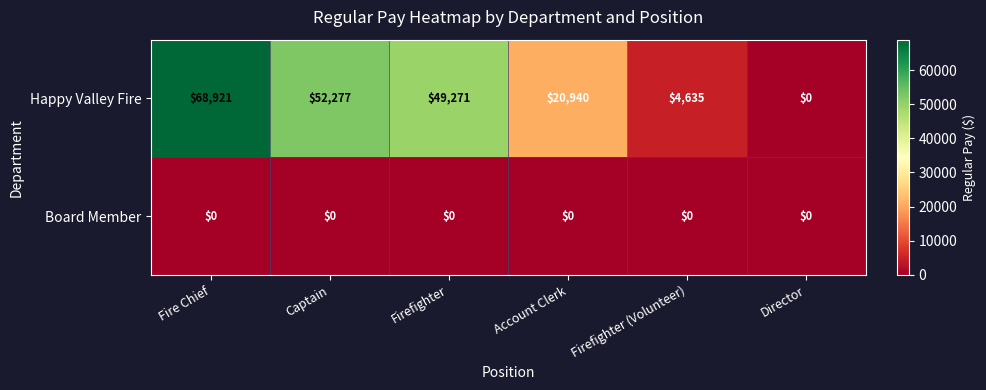

Reading left to right, list all the values displayed in this chart.

Happy Valley Fire: Fire Chief=68921	Captain=52277	Firefighter=49271	Account Clerk=20940	Firefighter (Volunteer)=4635	Director=0
Board Member: Fire Chief=0	Captain=0	Firefighter=0	Account Clerk=0	Firefighter (Volunteer)=0	Director=0